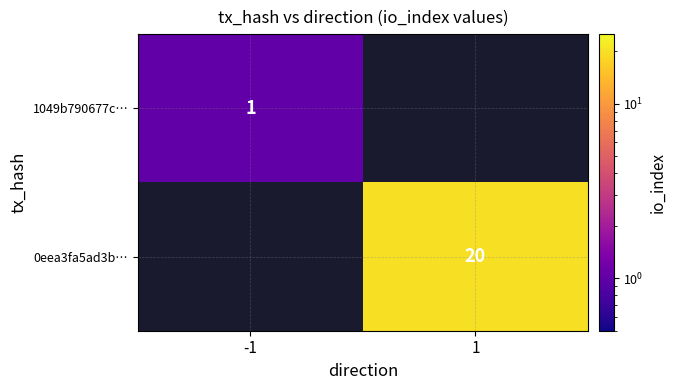

Is it true that 0eea3fa5ad3b… equals 20 at 1?

True